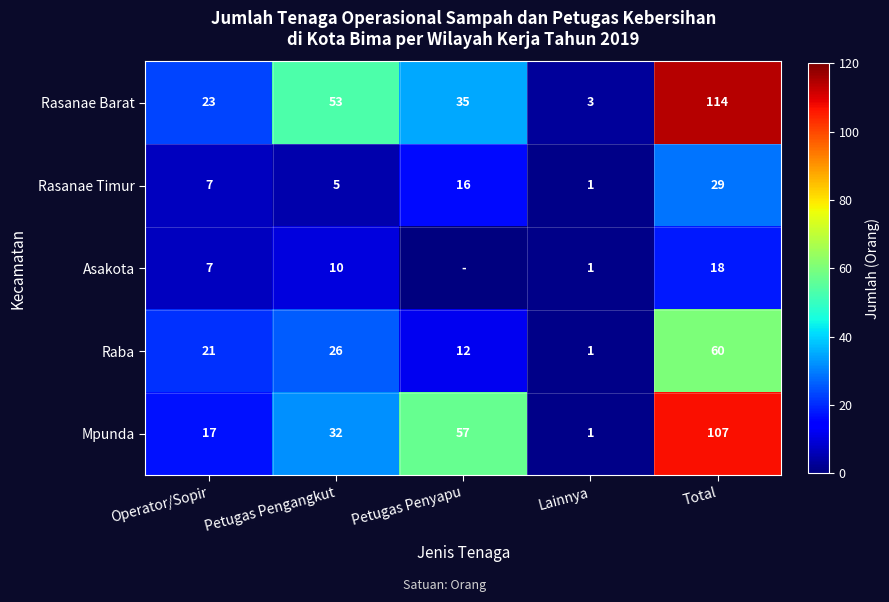

What is the minimum value for Raba?

1